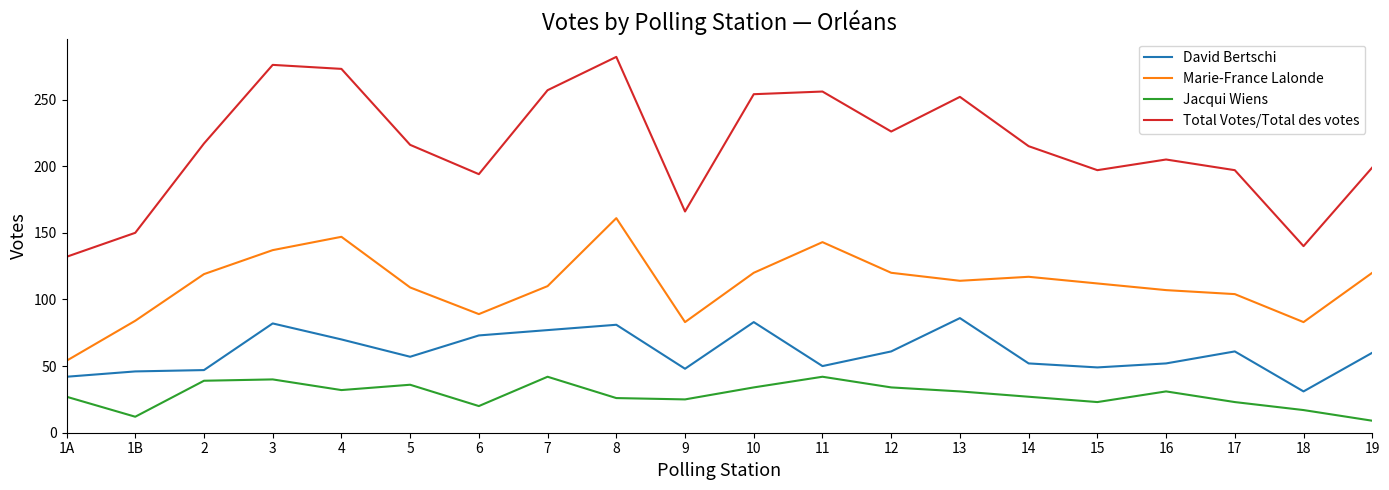

Which series changed the most between 11 and 16?

Total Votes/Total des votes